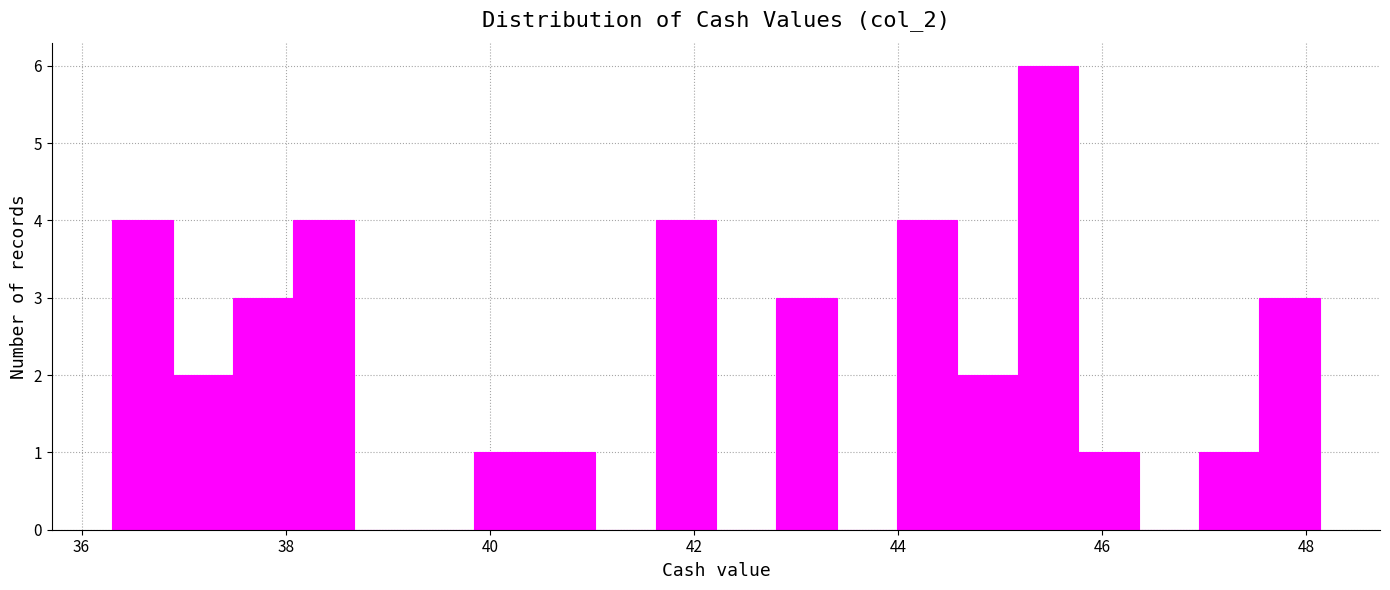

Read against the x-axis, roughly where is the centre of the tallest bar?

45.4